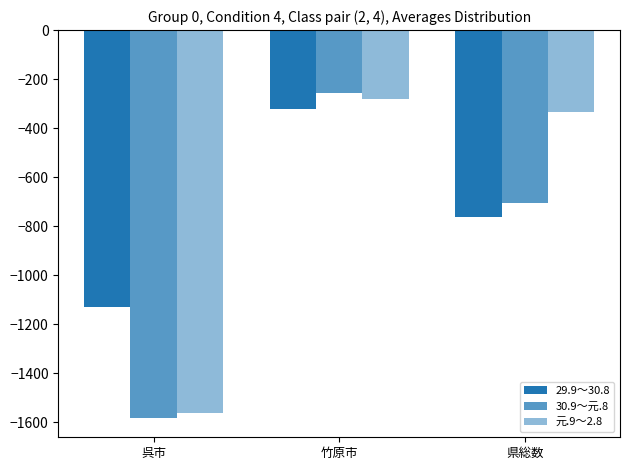

What is the spread (max minus min) of values at 県総数?

428